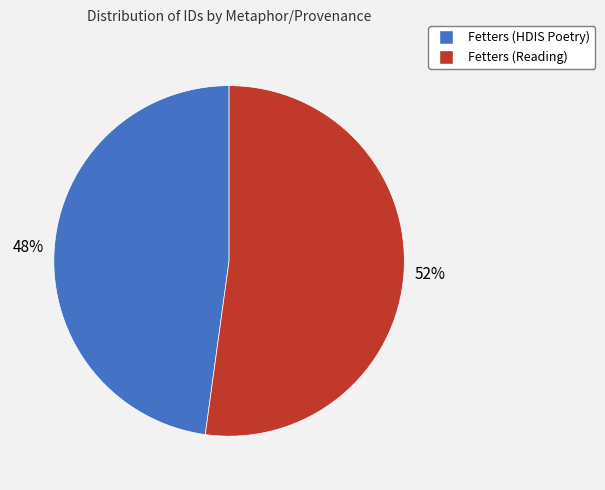

To the nearest percent, what portion does Fetters (Reading) represent?

52%